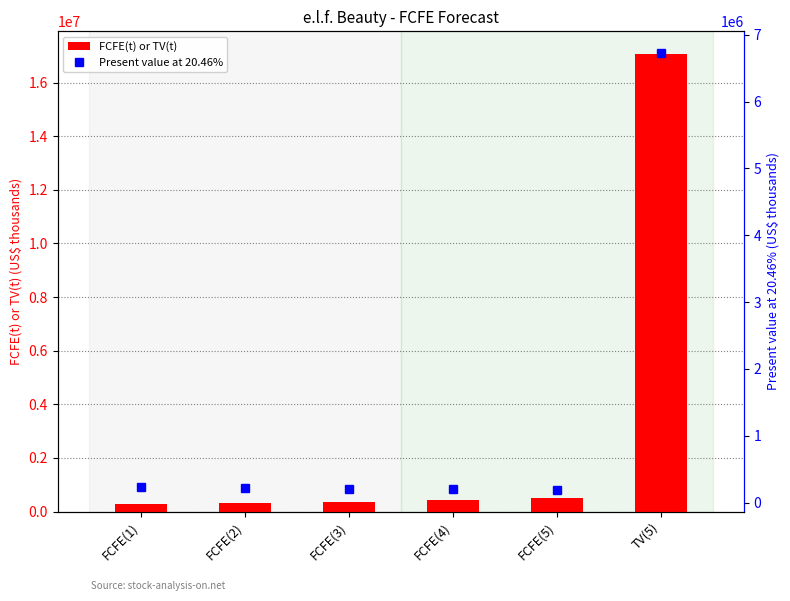

What is the total value across all series at FCFE(4)?

612277